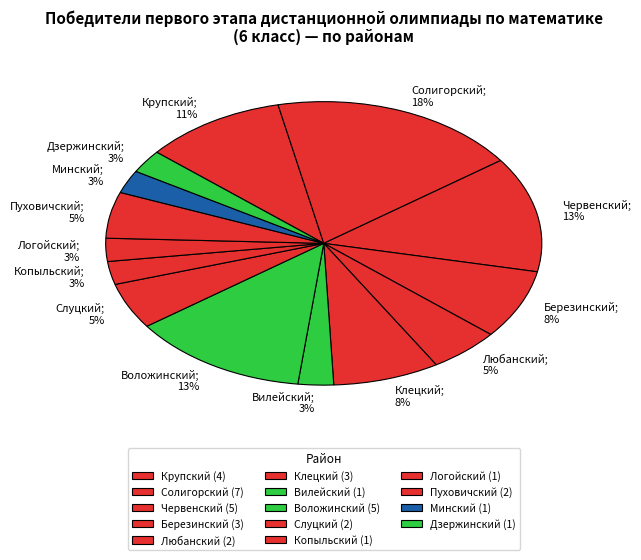

Do Воложинский; 13% and Вилейский; 3% together represent more than half of the pie?

No